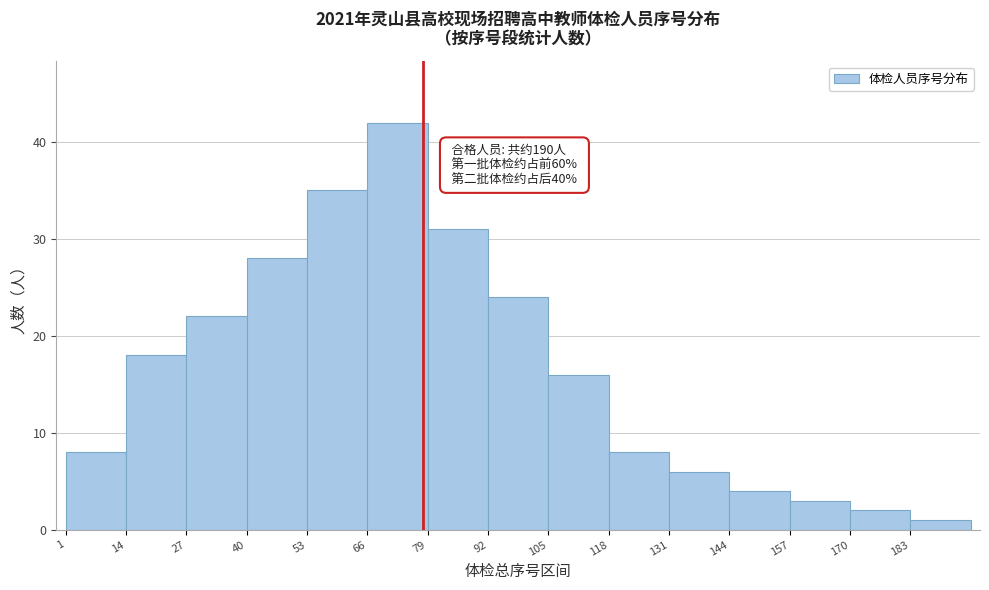

Which range on the x-axis has the tallest bar?

66 to 79